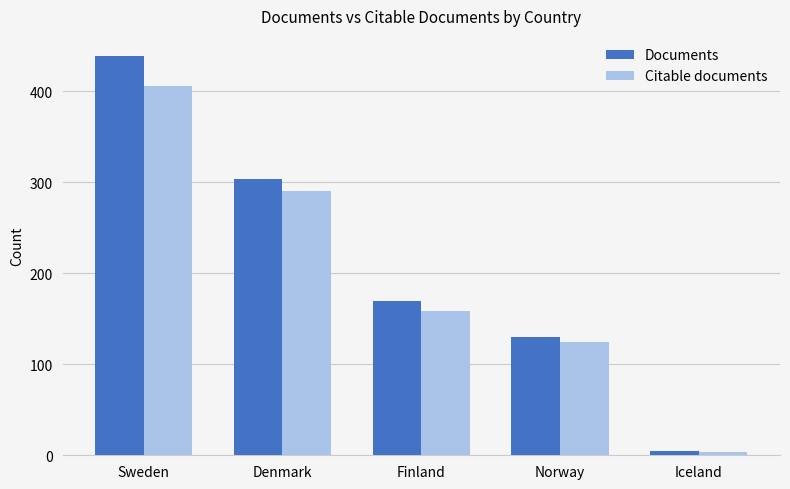

At which label does Citable documents reach its minimum?

Iceland